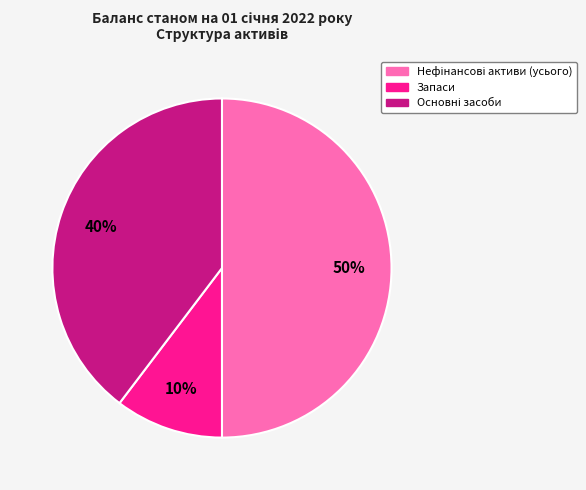

To the nearest percent, what percentage of the pie is Запаси?

10%